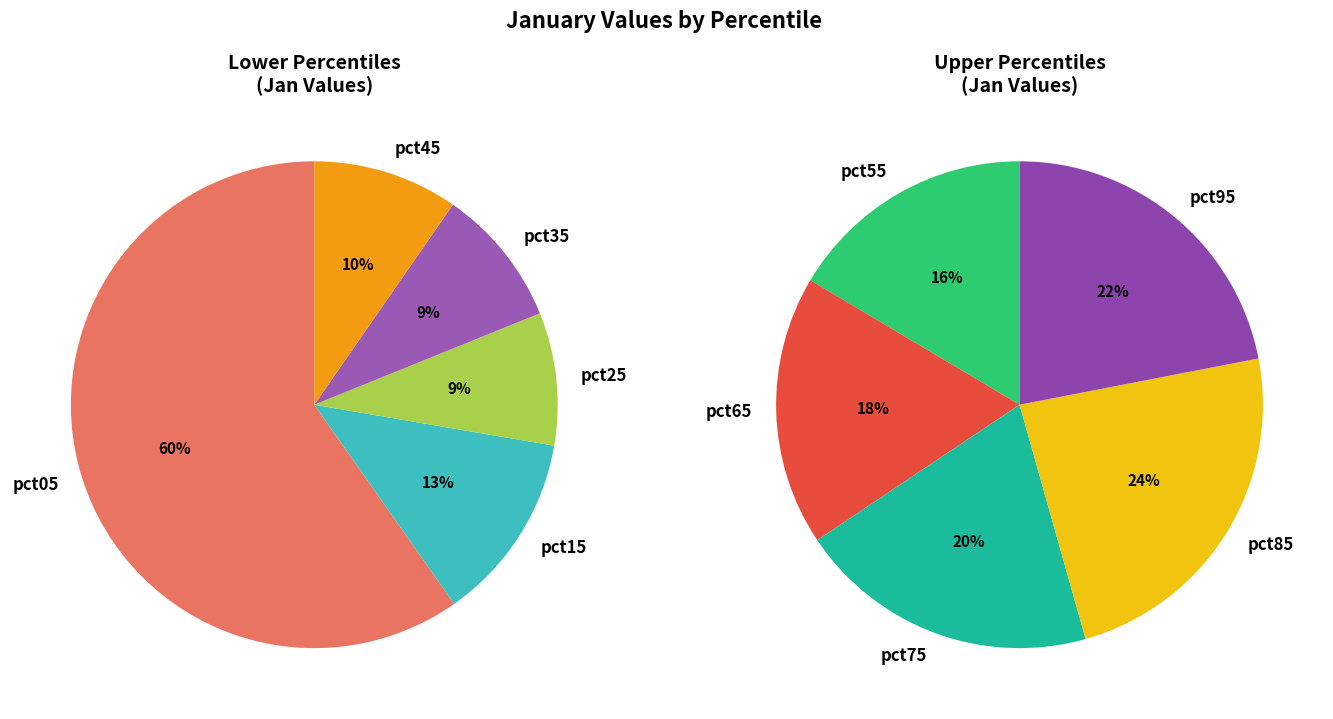

What percentage do pct65 and pct05 together represent?

44.1%